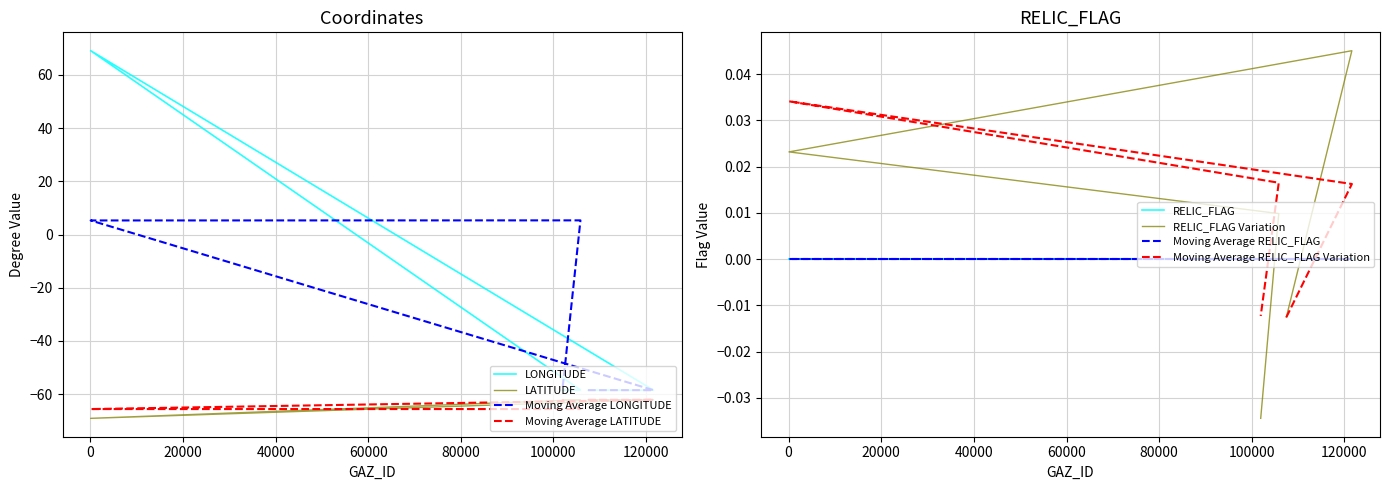

Is the value of LATITUDE at 105818 greater than the value of LONGITUDE at 101922?

No